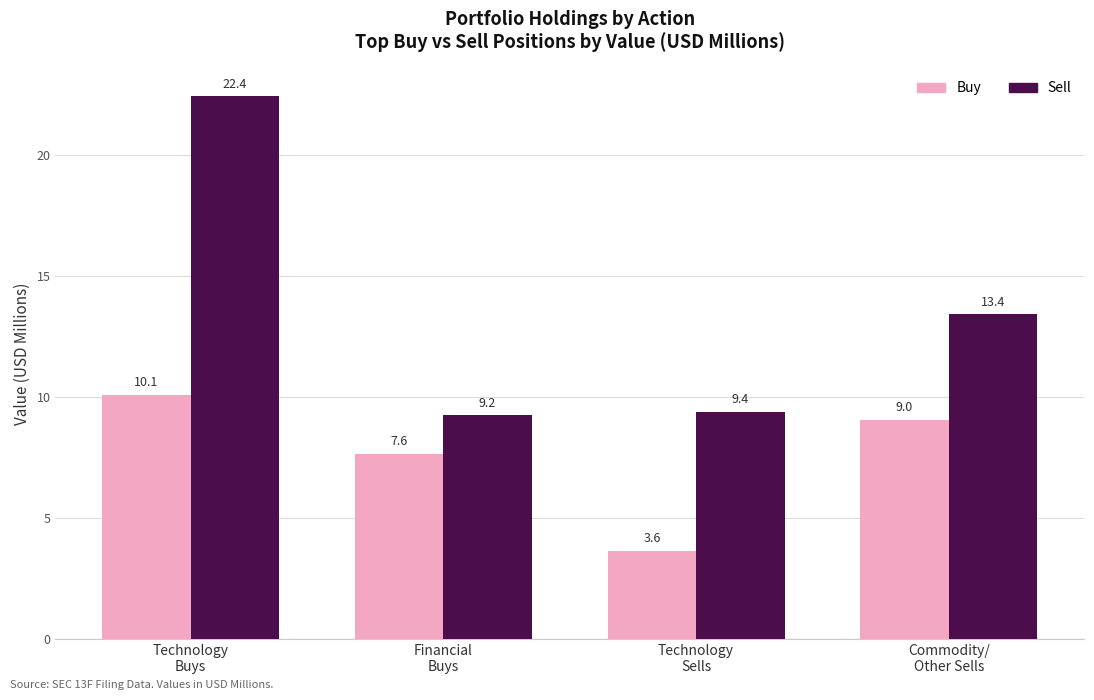

Which series has the widest spread of values?

Sell